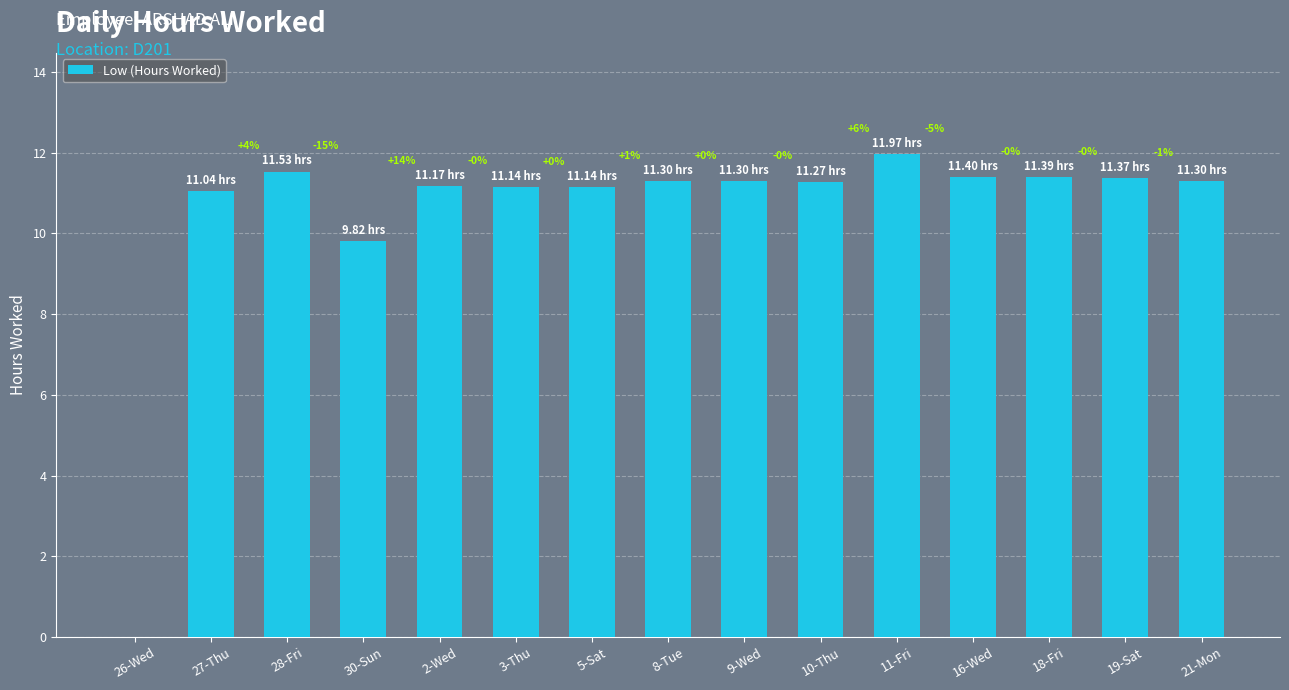

What is the difference between the values at 10-Thu and 30-Sun?

1.4